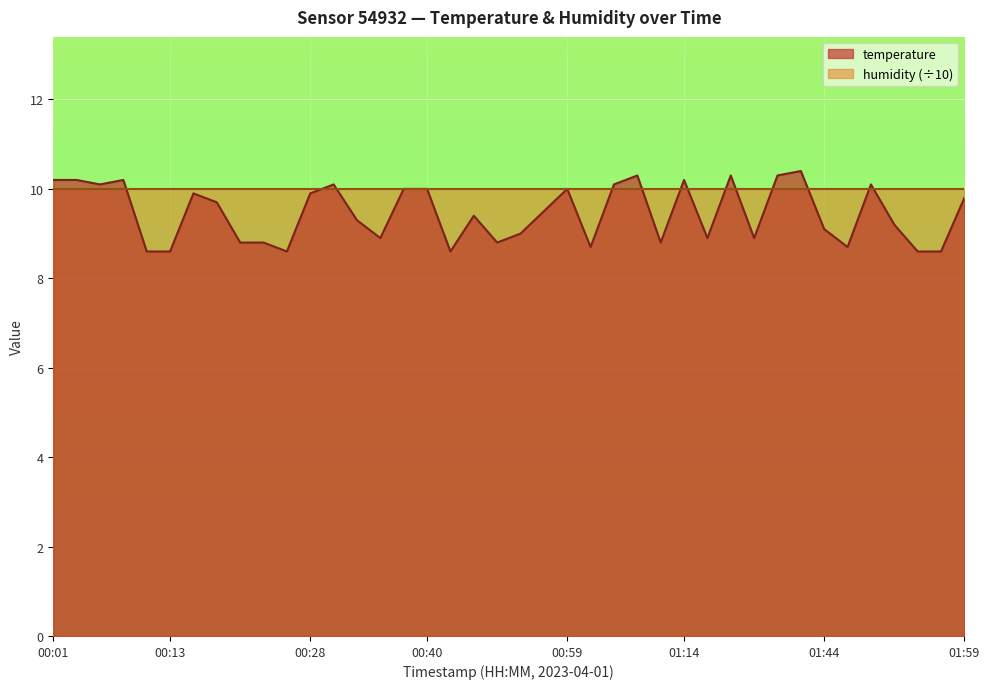

Reading left to right, what are all the values shown in this chart?

10.2	10.2	10.1	10.2	8.6	8.6	9.9	9.7	8.8	8.8	8.6	9.9	10.1	9.3	8.9	10.0	10.0	8.6	9.4	8.8	9.0	9.5	10.0	8.7	10.1	10.3	8.8	10.2	8.9	10.3	8.9	10.3	10.4	9.1	8.7	10.1	9.2	8.6	8.6	9.8